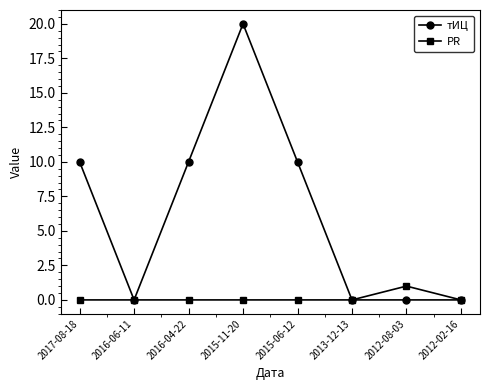

True or false: тИЦ has a value of 4 at 2015-06-12.

False